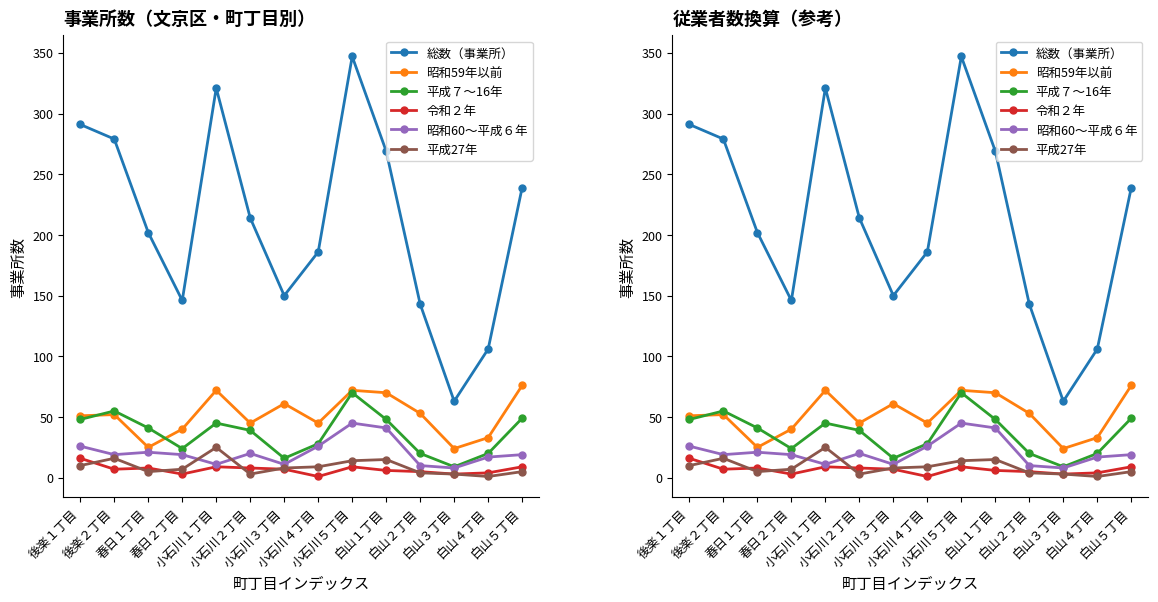

Which series has the widest spread of values?

総数（事業所）